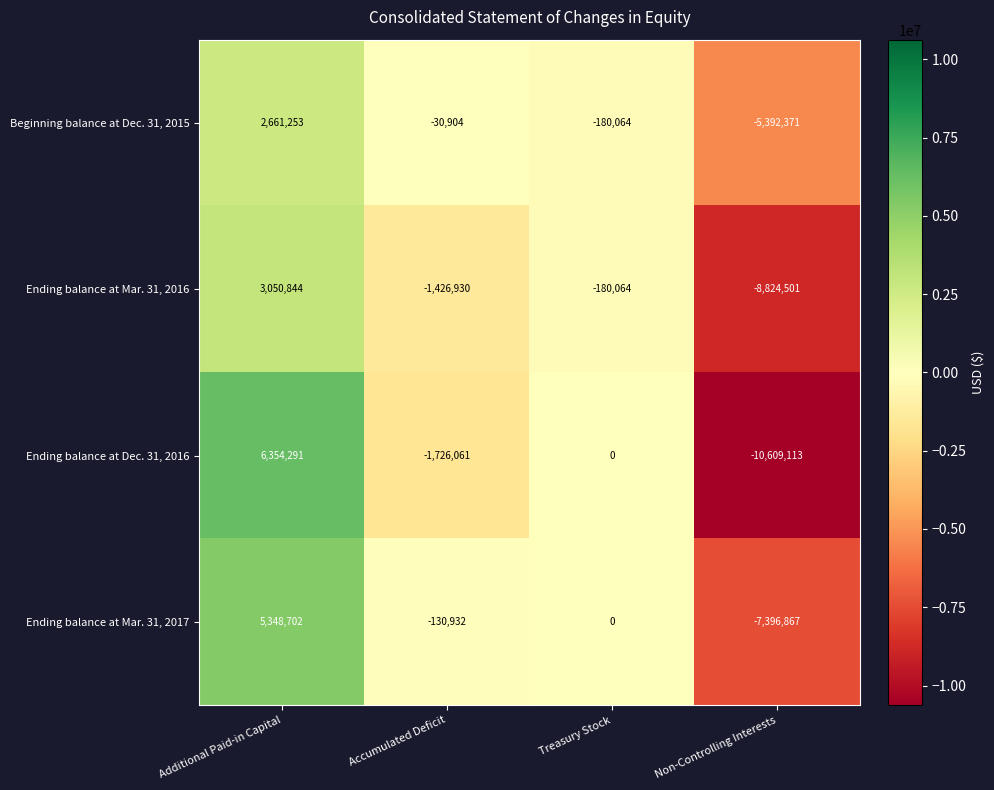

What is the maximum value shown in the chart?

6354291